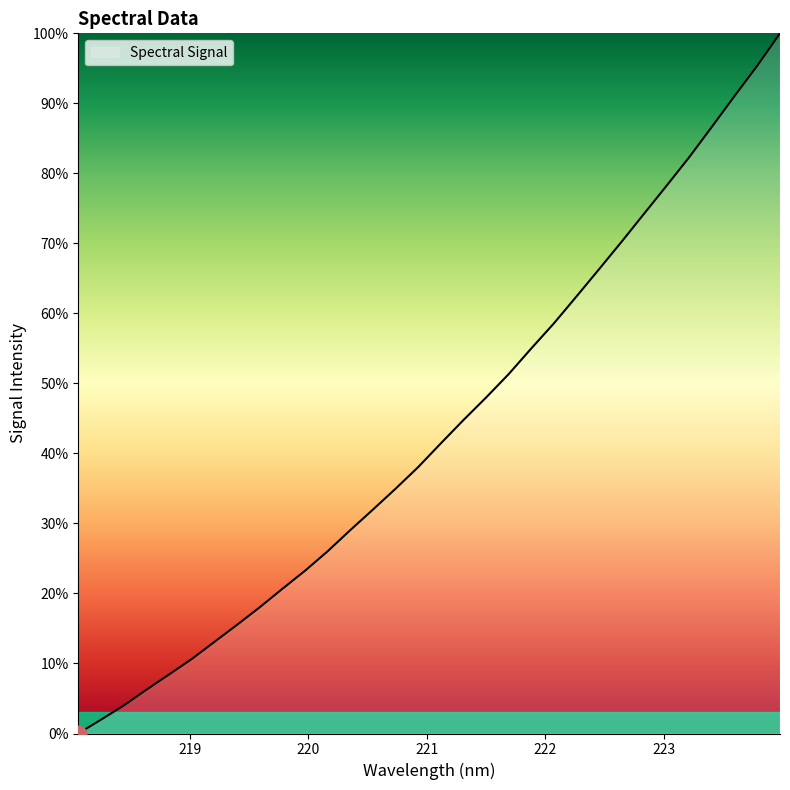

What is the difference between the maximum and minimum values?

100.0